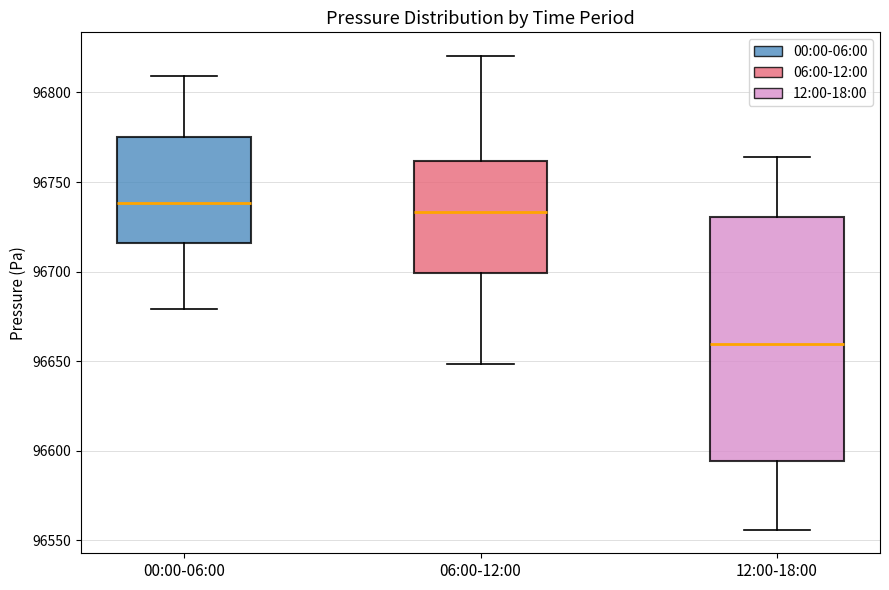

Comparing the boxes themselves (not the whiskers), which one is the tallest?

12:00-18:00